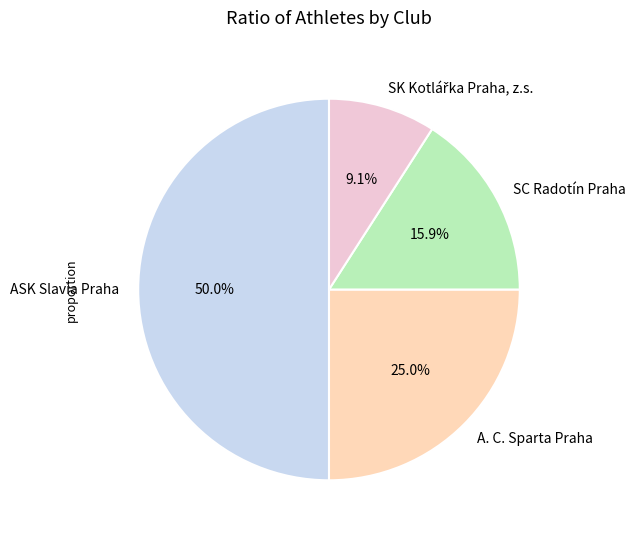

Does SC Radotín Praha account for over 50% of the chart?

No